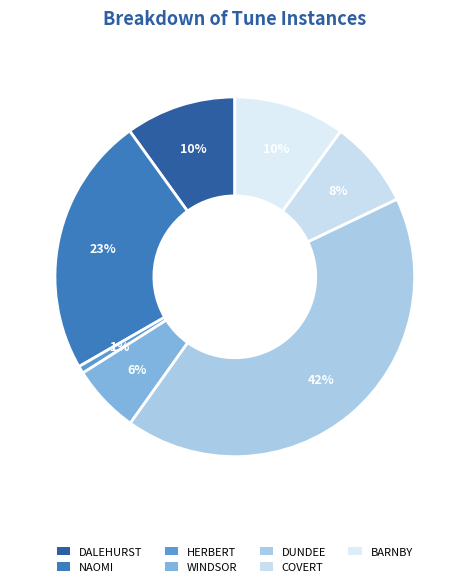

Is there a majority slice in this chart?

No